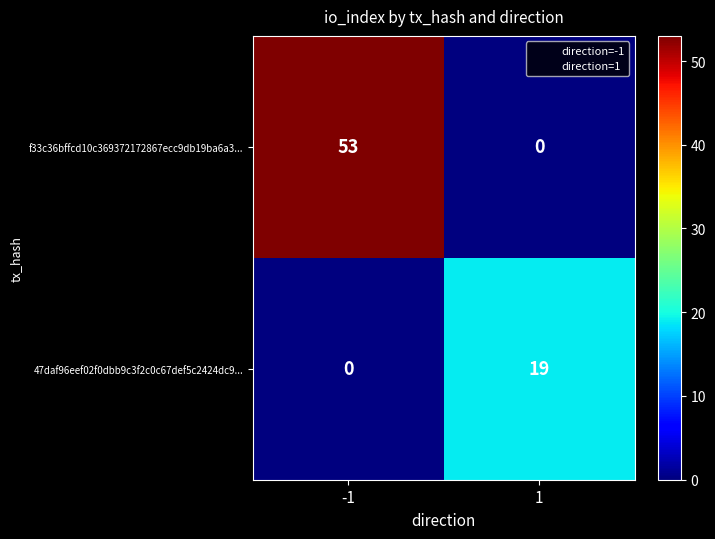

Reading left to right, what are all the values shown in this chart?

f33c36bffcd10c369372172867ecc9db19ba6a3...: -1=53	1=0
47daf96eef02f0dbb9c3f2c0c67def5c2424dc9...: -1=0	1=19